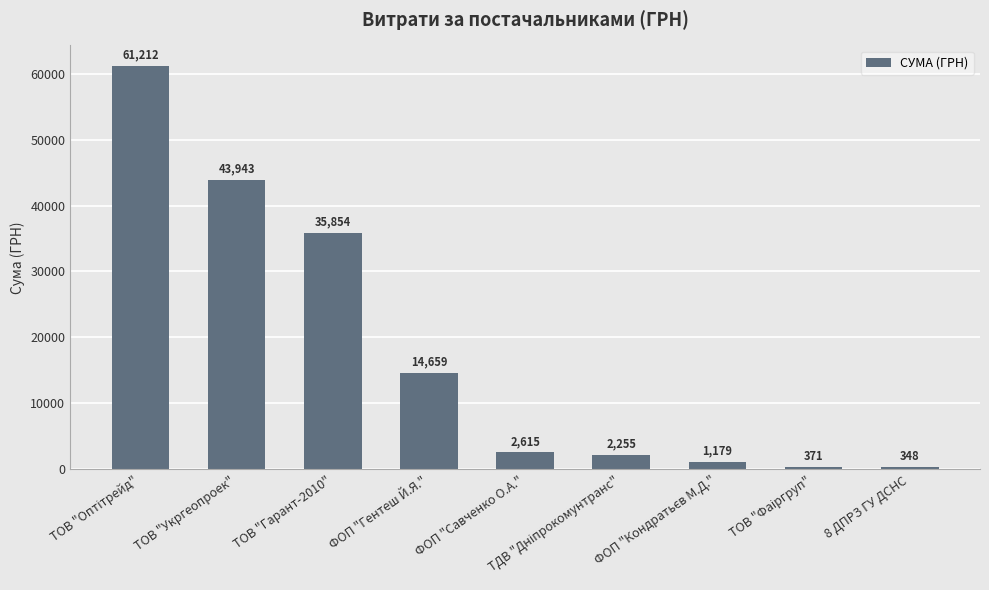

Where is the data nearest to the value 30780?

ТОВ "Гарант-2010"